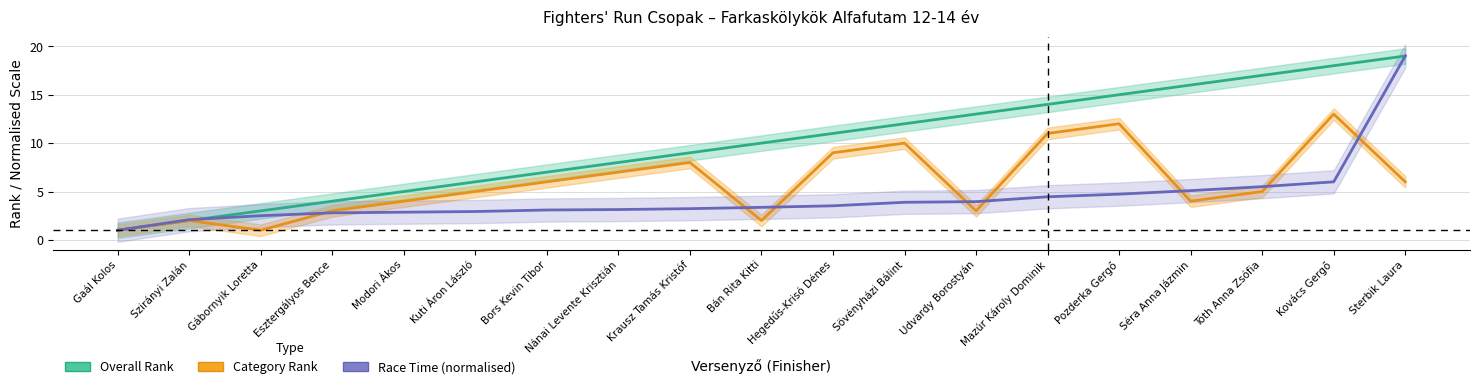

How many intersections are there between Overall Rank and Race Time (normalised)?

1